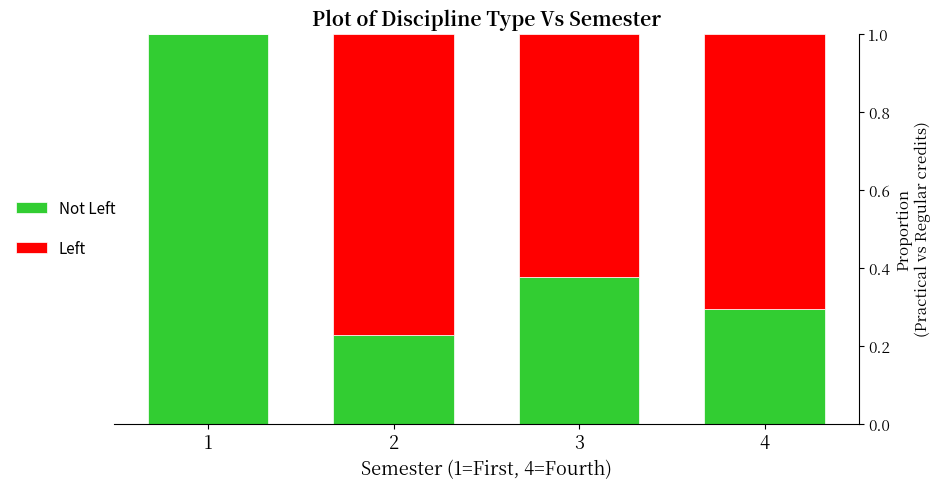

What is the total value across all series at 4?

1.0